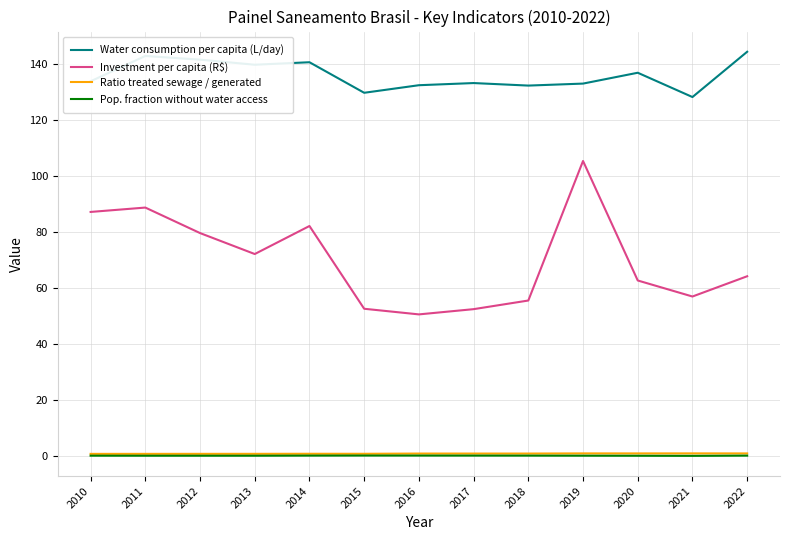

The Ratio treated sewage / generated series shows 0.9 at 2020. True or false?

True